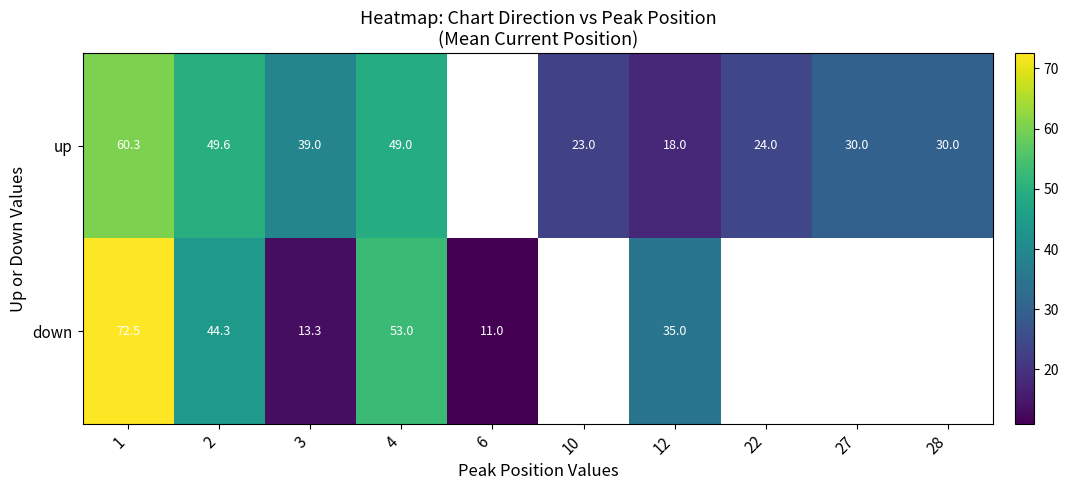

True or false: up has a value of 24.0 at 22.

True